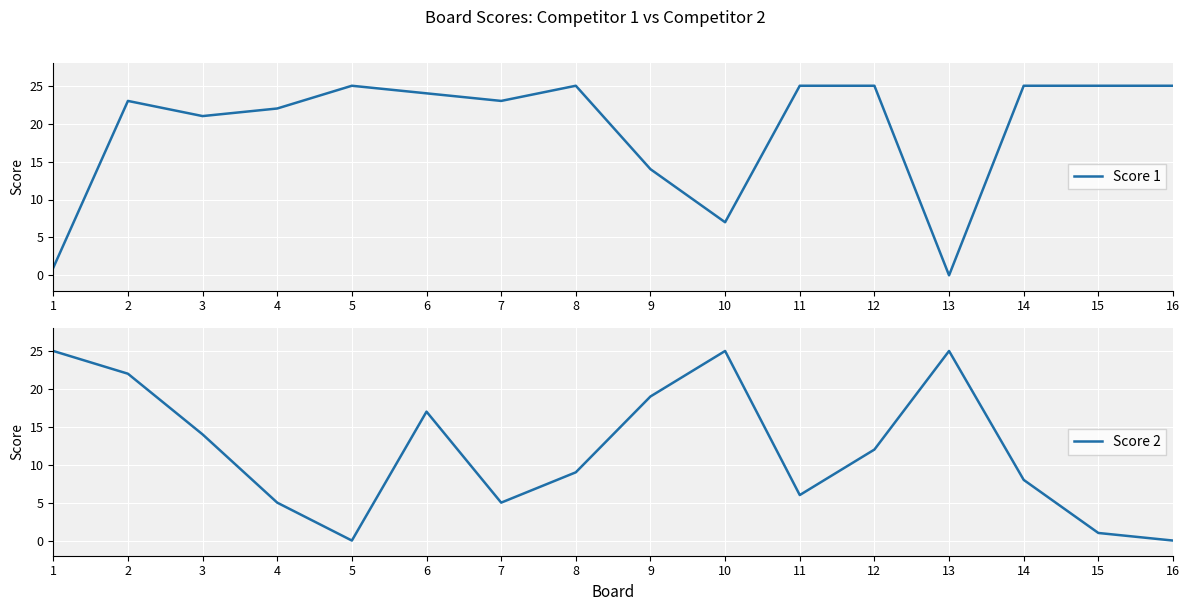

Rank the series at 7 from lowest to highest value.

Score 2, Score 1